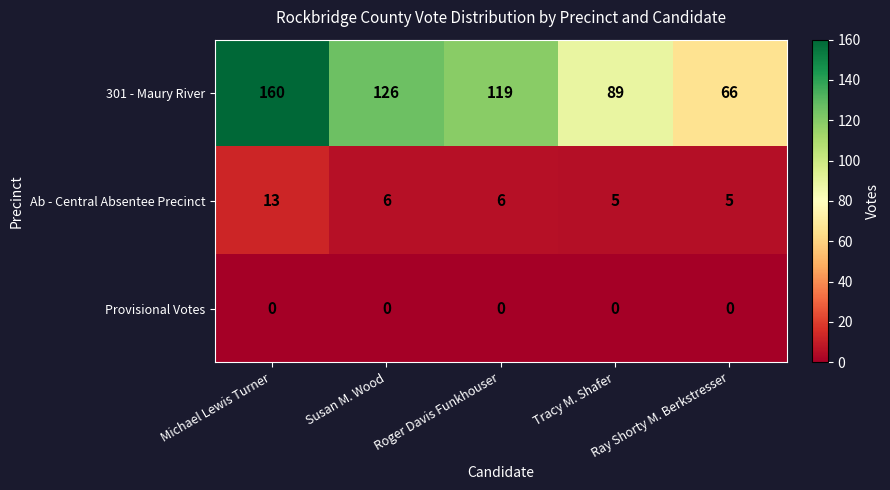

Which series has the largest total across all categories?

301 - Maury River